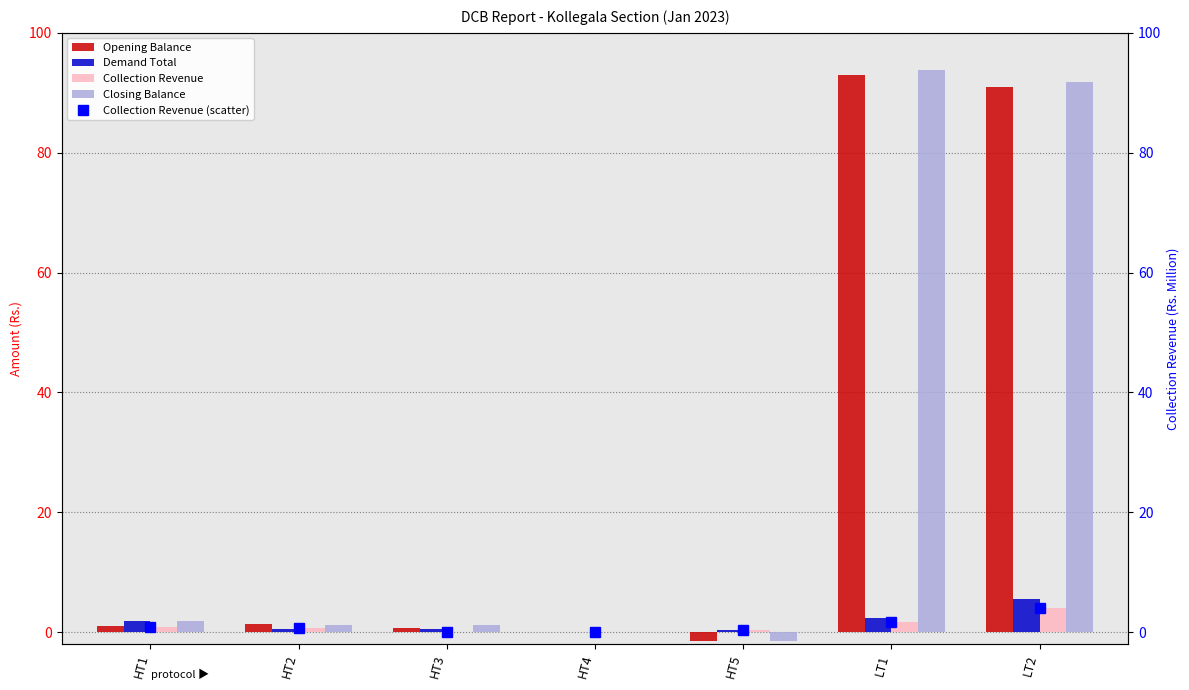

Is it true that Closing Balance equals 1.1 at HT3?

True